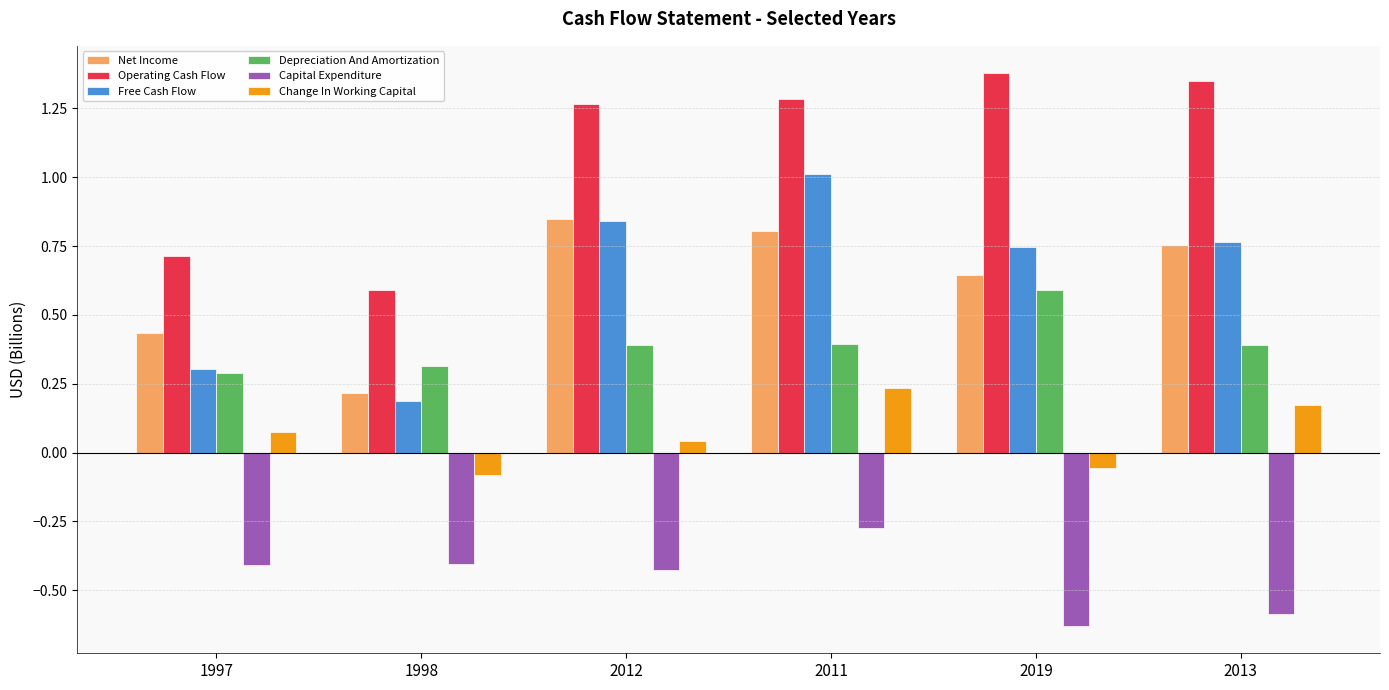

True or false: Operating Cash Flow has a value of 2.3 at 2011.

False